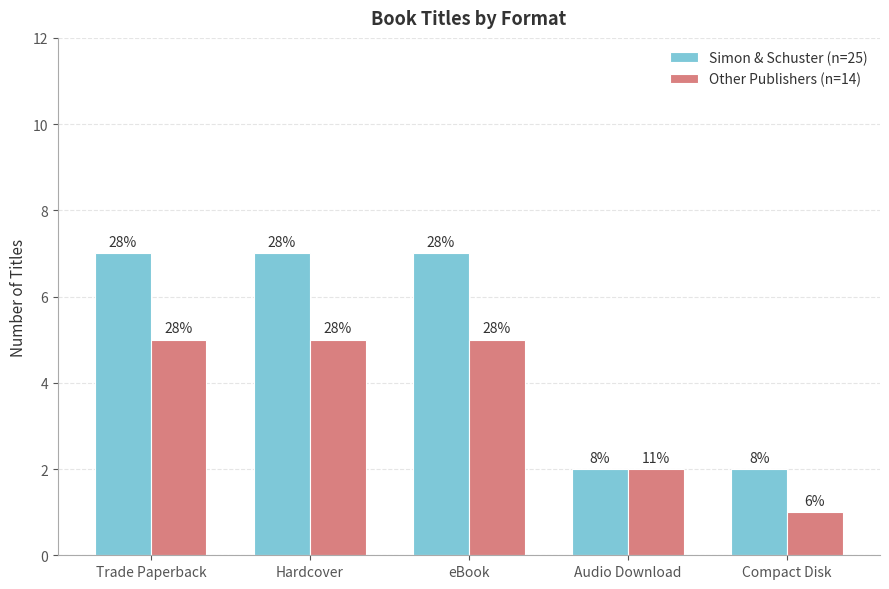

What is the value of the Simon & Schuster (n=25) bar at the 1st from the left?

7